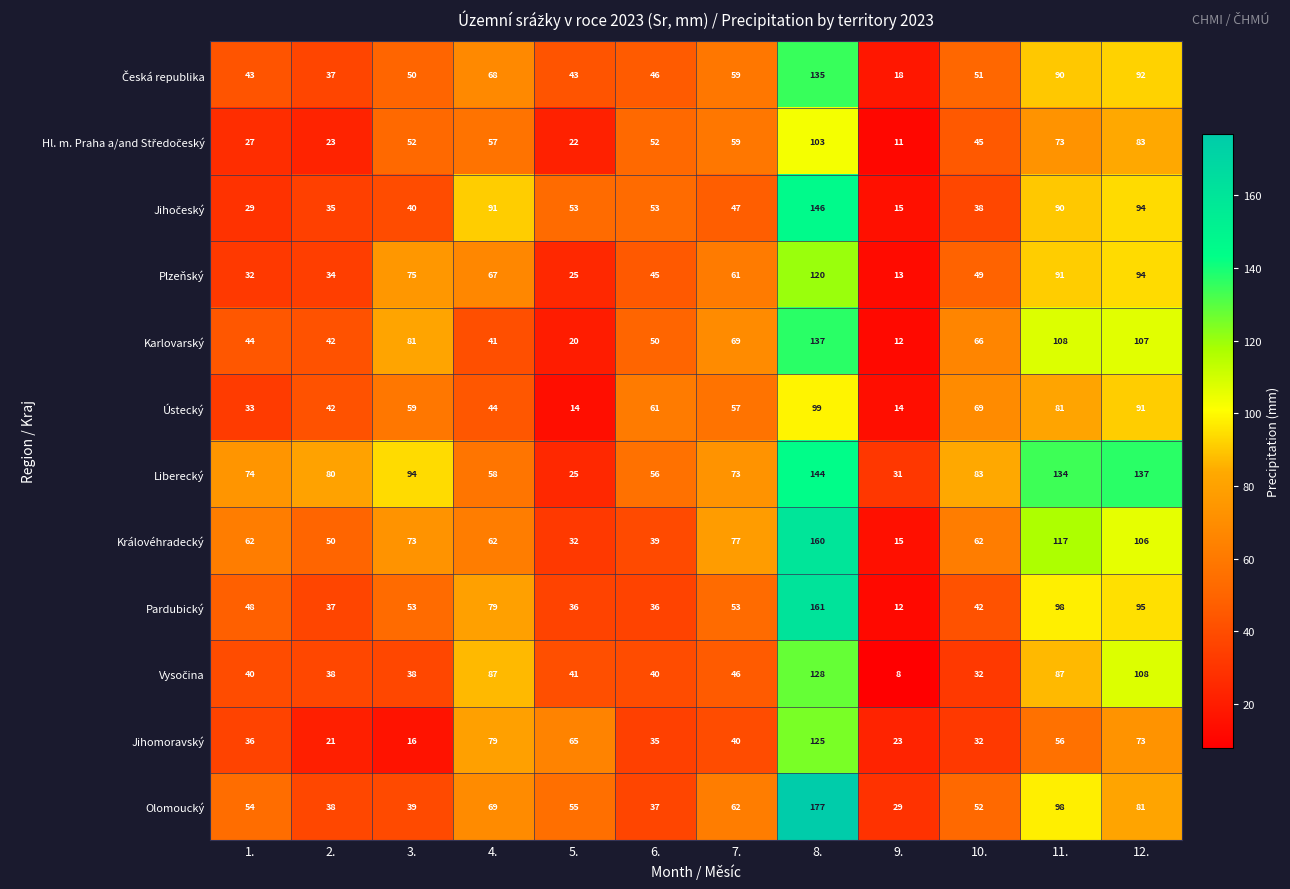

True or false: Karlovarský has a value of 69 at 7..

True